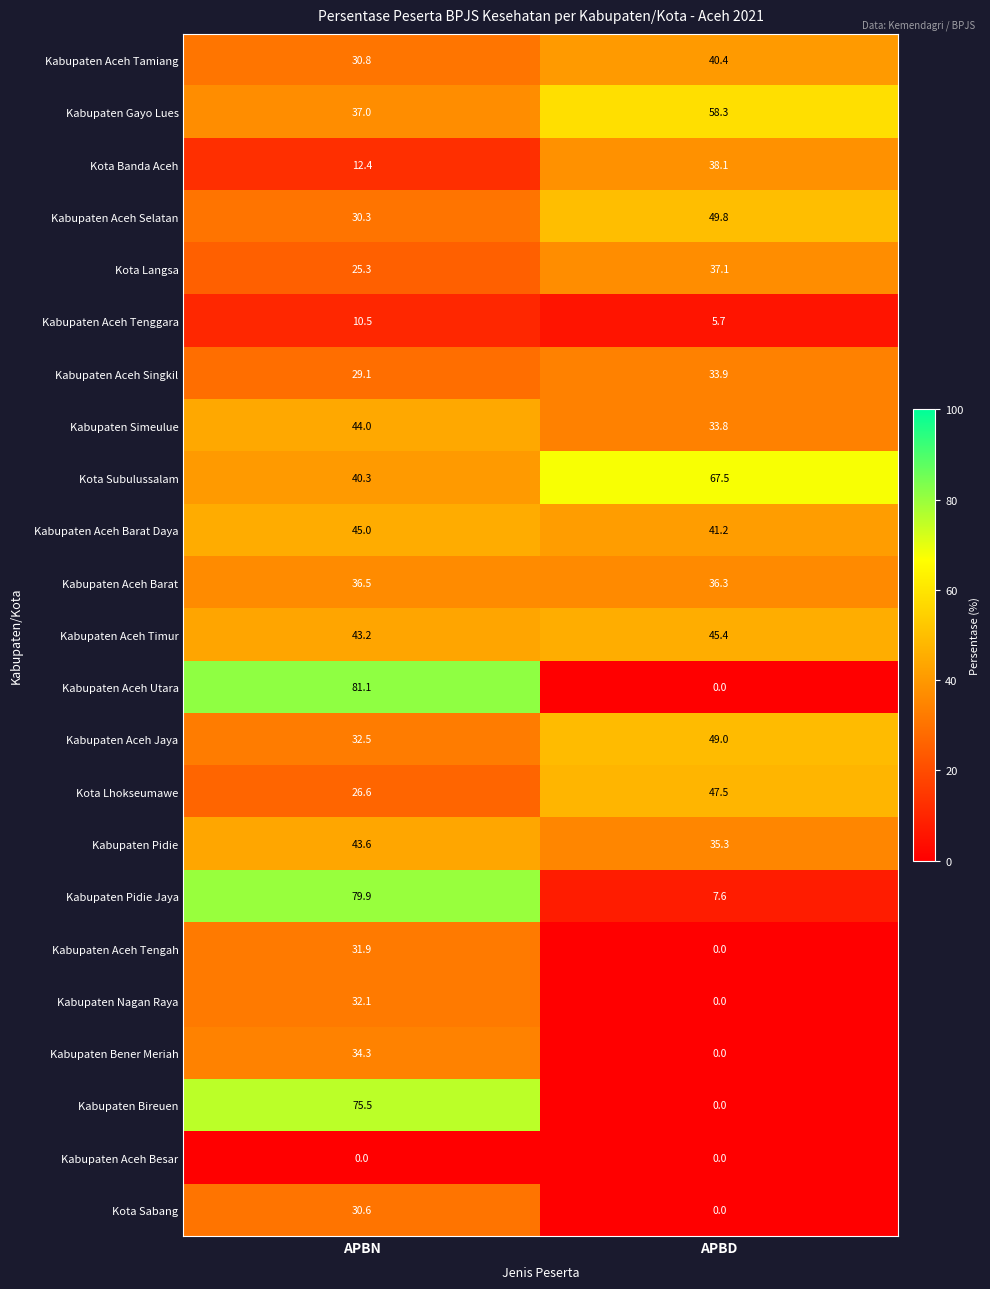

The Kota Sabang series shows 6.2 at APBN. True or false?

False